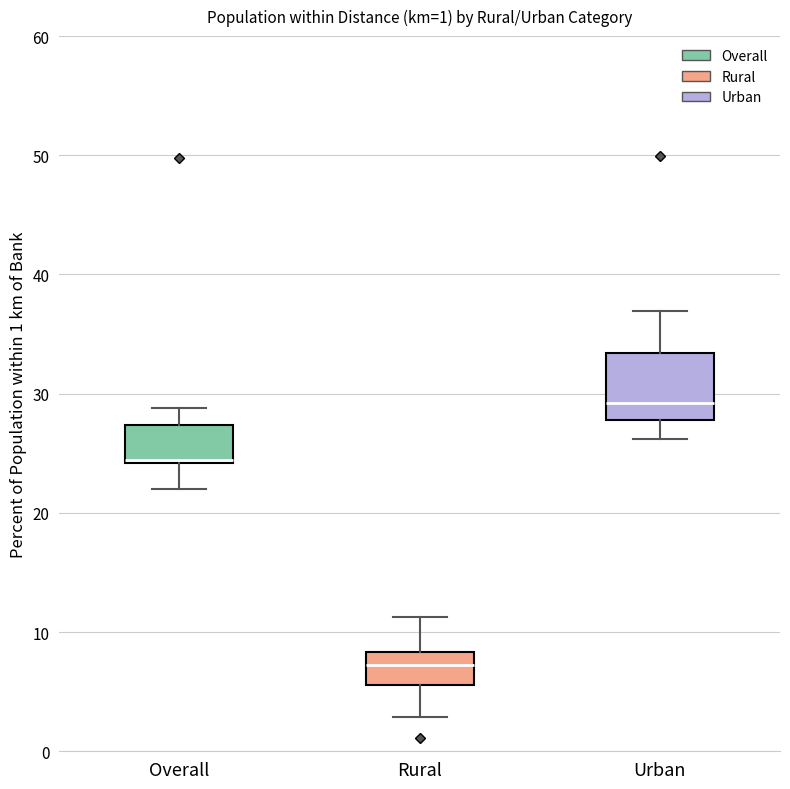

Which box is the tallest, from its lower edge to its upper edge?

Urban